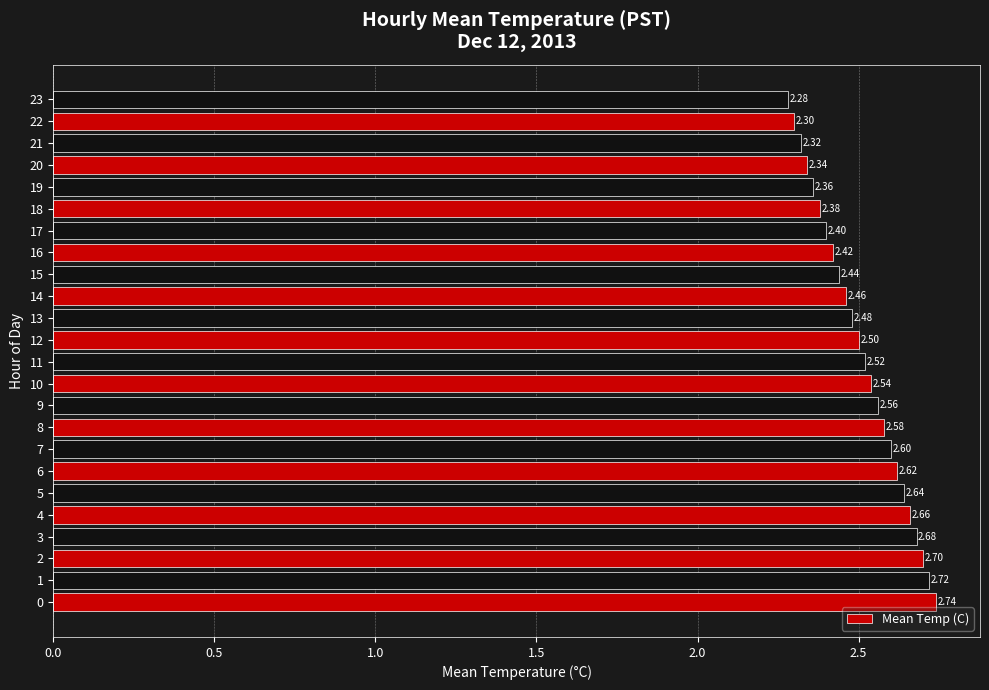

What is the difference between the maximum and second lowest values?

0.4